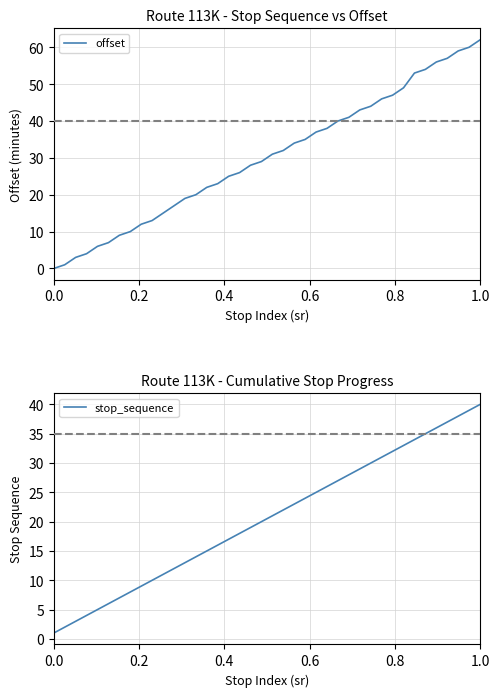

What is the sum of all offset values?

1207